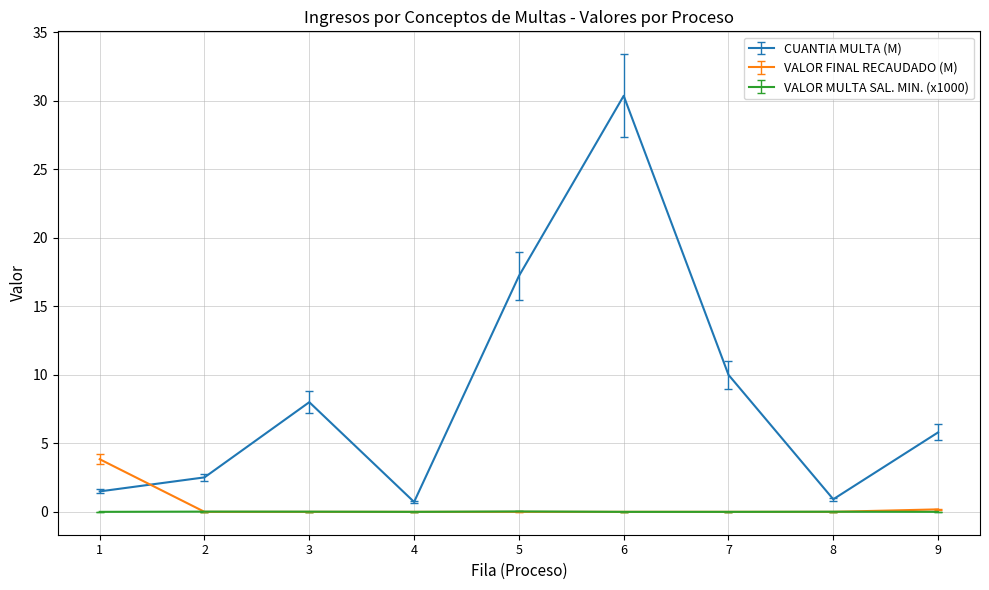

True or false: VALOR MULTA SAL. MIN. (x1000) has a value of 0.0 at 2.

True